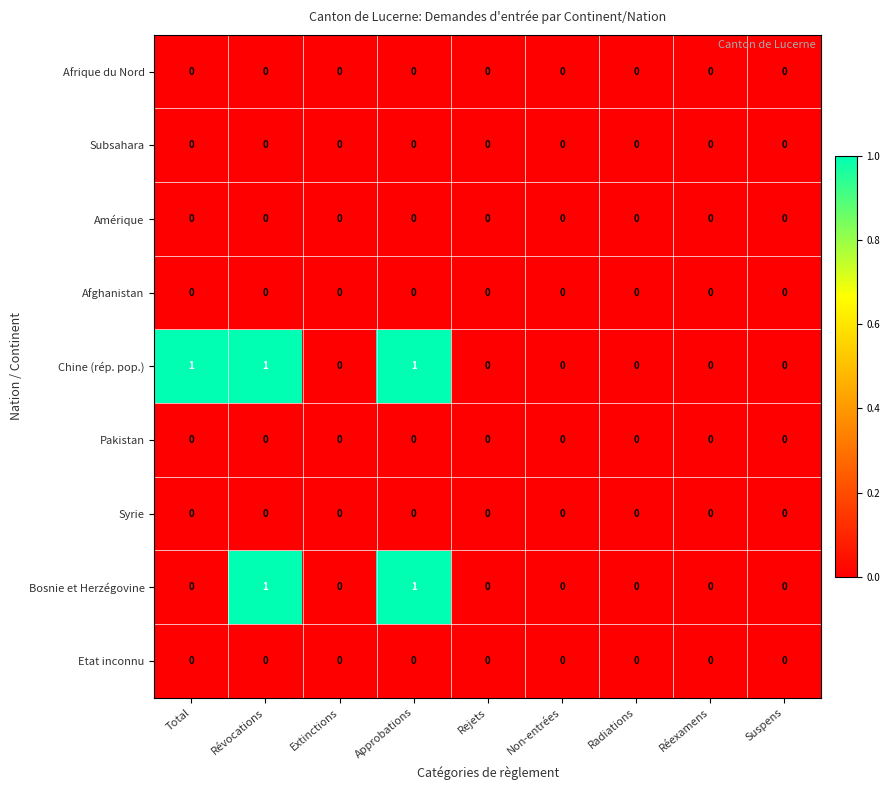

Between Total and Rejets, which series saw the biggest shift?

Chine (rép. pop.)